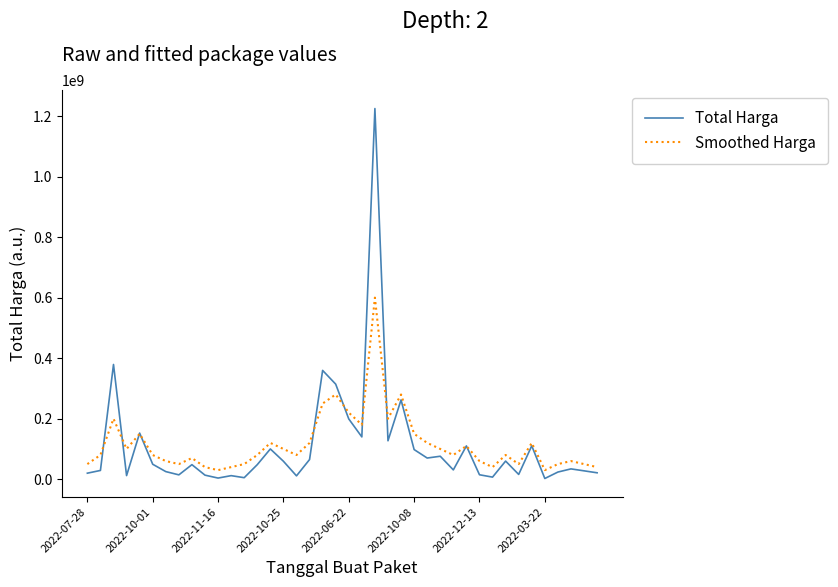

What is the difference between the second highest and minimum values in the Total Harga series?

376679250